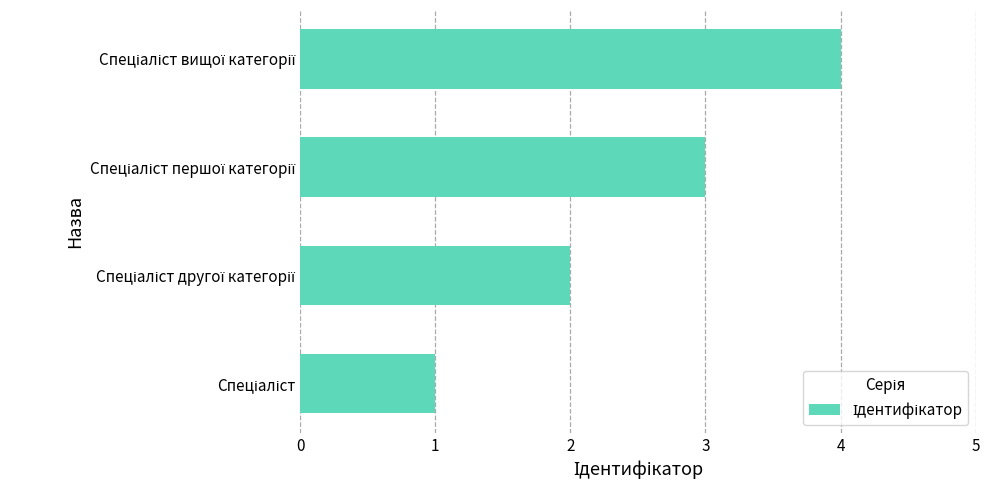

What is the sum of all values?

10